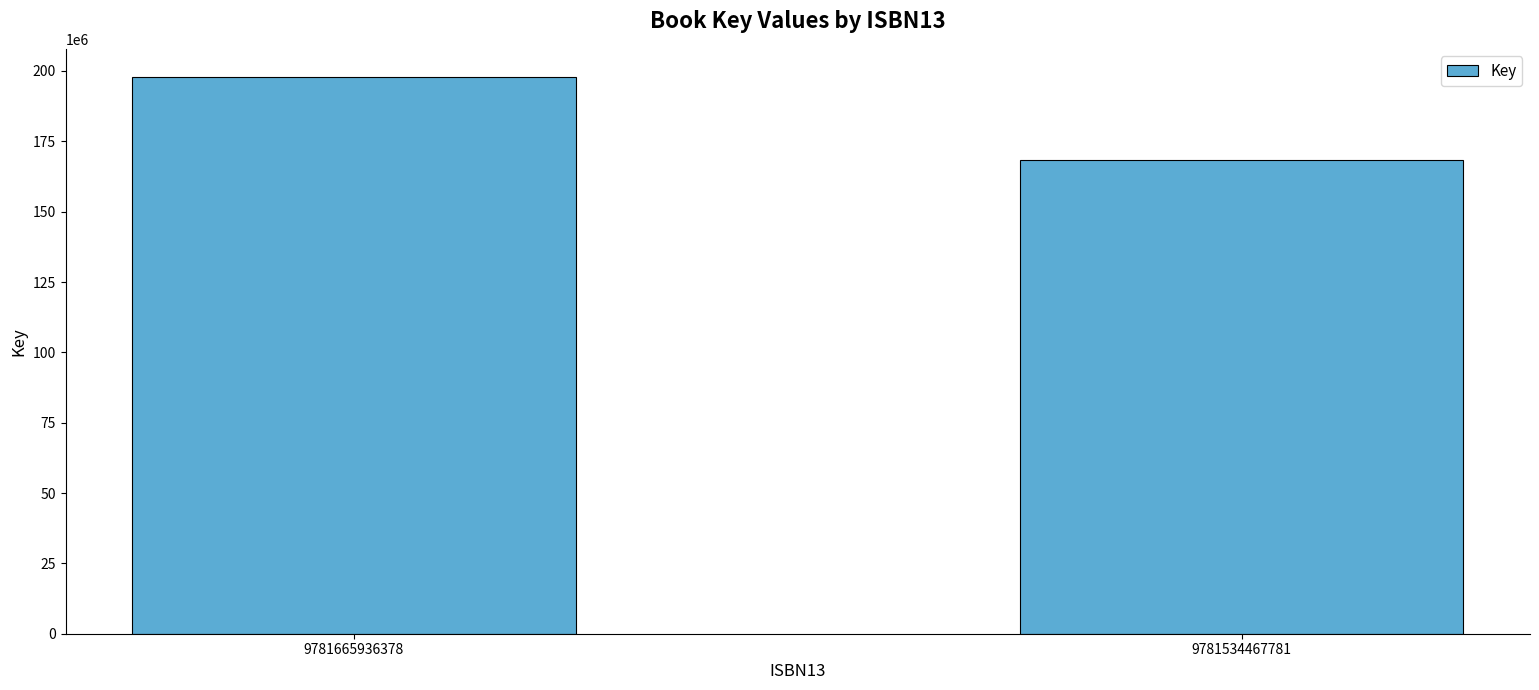

The value at 9781665936378 is 92114675. True or false?

False